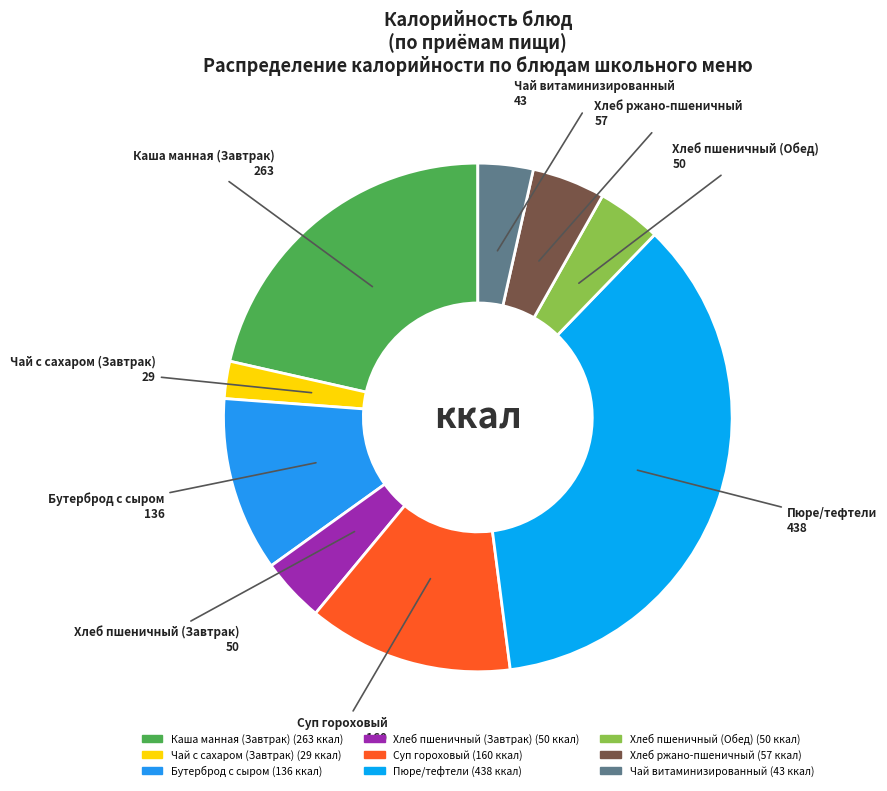

Which slice is the smallest?

Чай с сахаром (Завтрак)